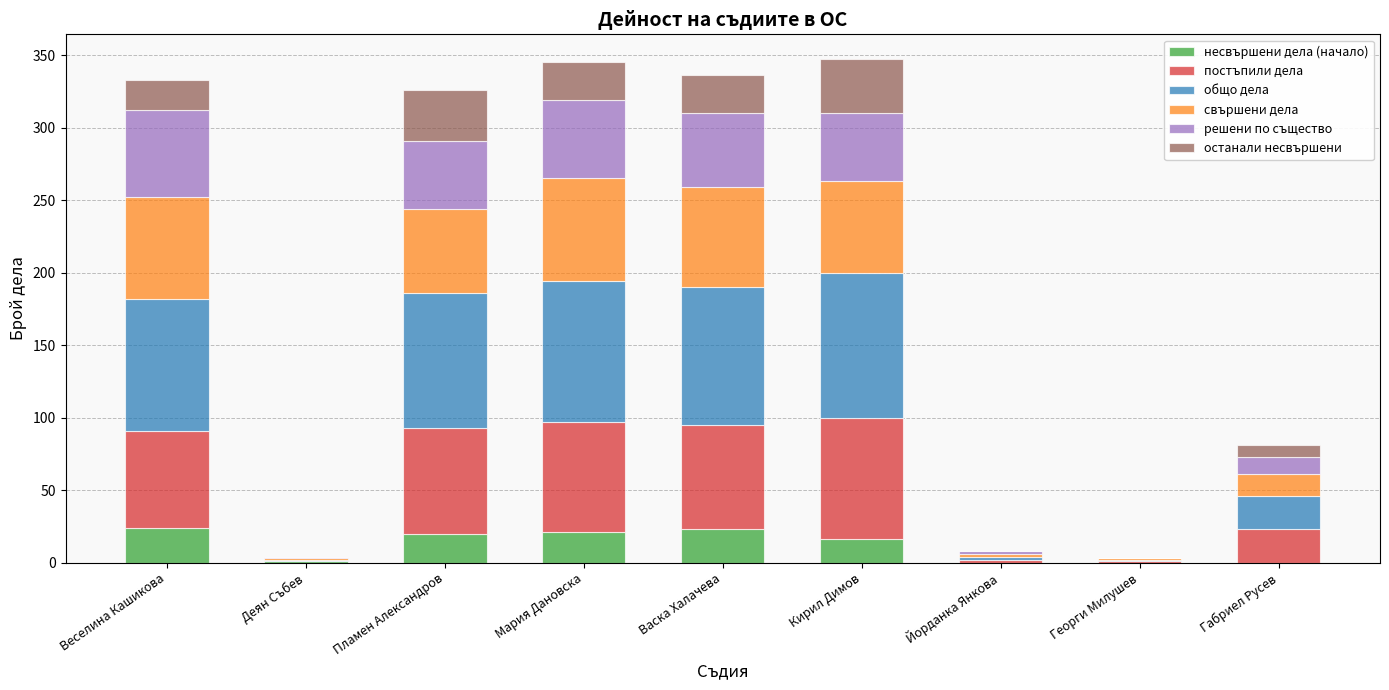

At how many categories does at least one series exceed 51?

5